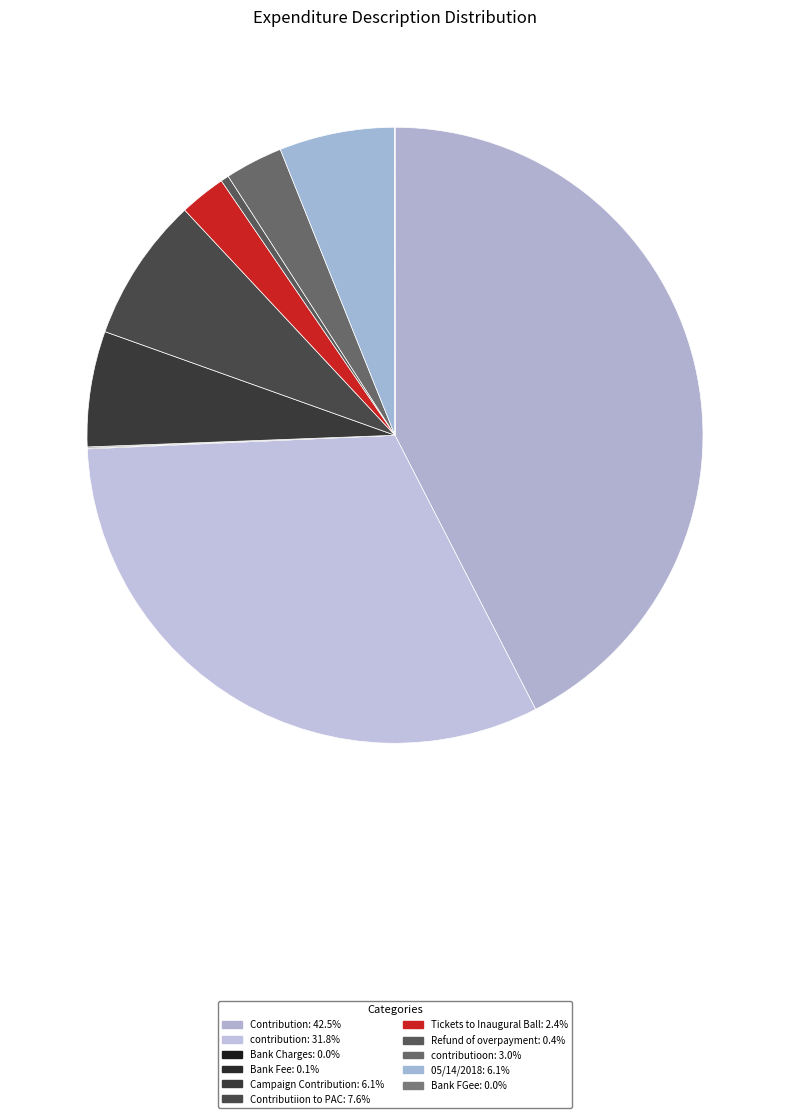

What is the largest slice in the pie chart?

Contribution